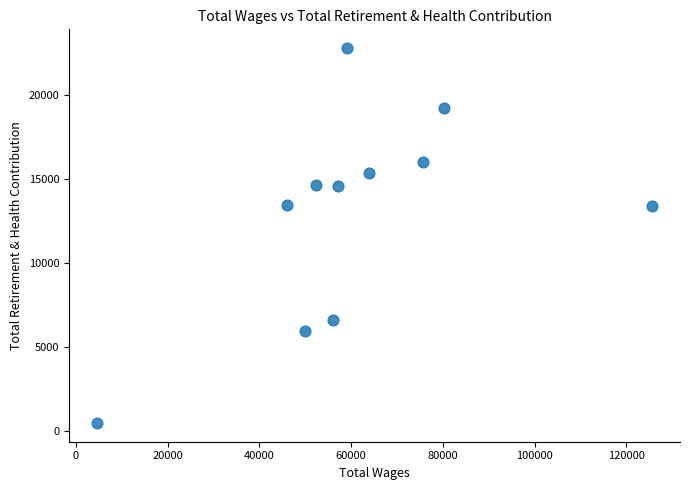

What is the range of Y values (max minus min)?

22345